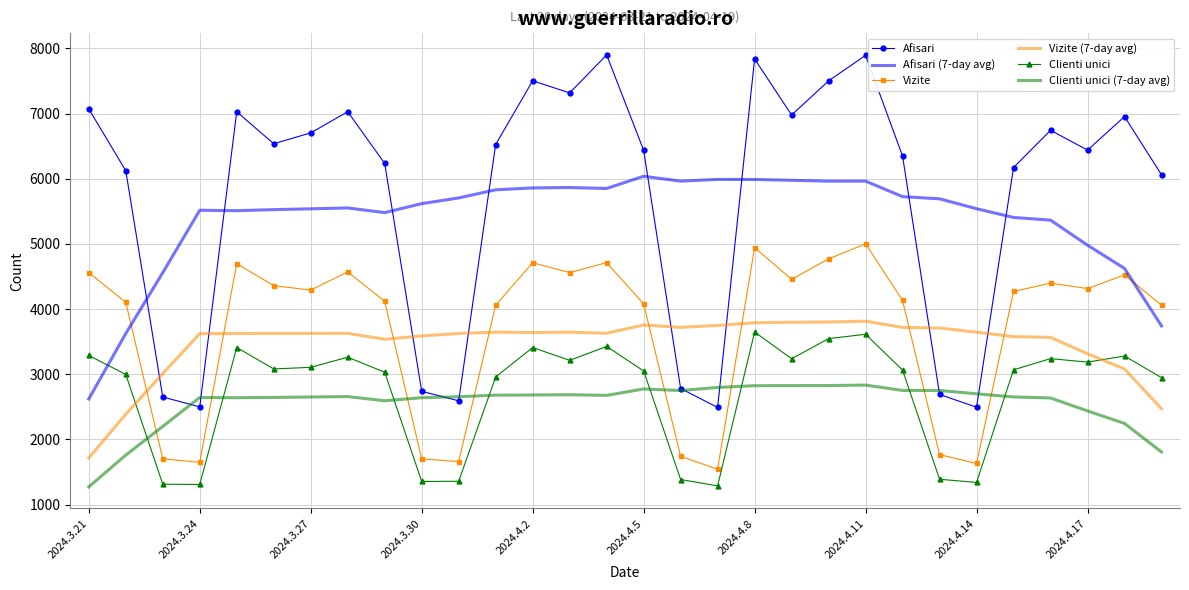

Which series has the largest range (max minus min)?

Afisari